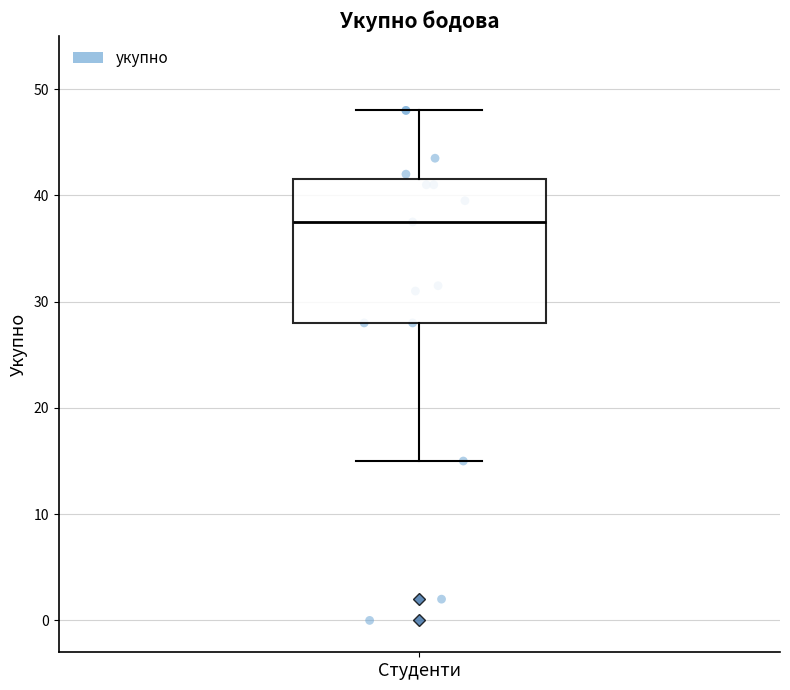

Transcribe this box plot: give where the median line is, the range the box spans, and where the two whiskers end, as read against the y-axis. The values are not printed on the chart, so give them approximately, as read against the axis.

median 38, box 28 to 42, whiskers 15 to 48